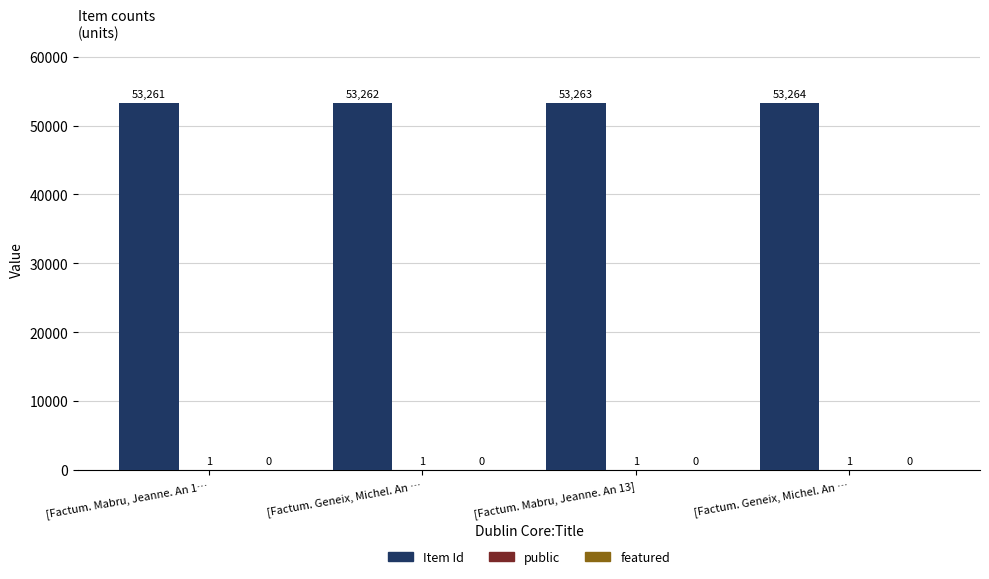

How many series are shown in this chart?

2